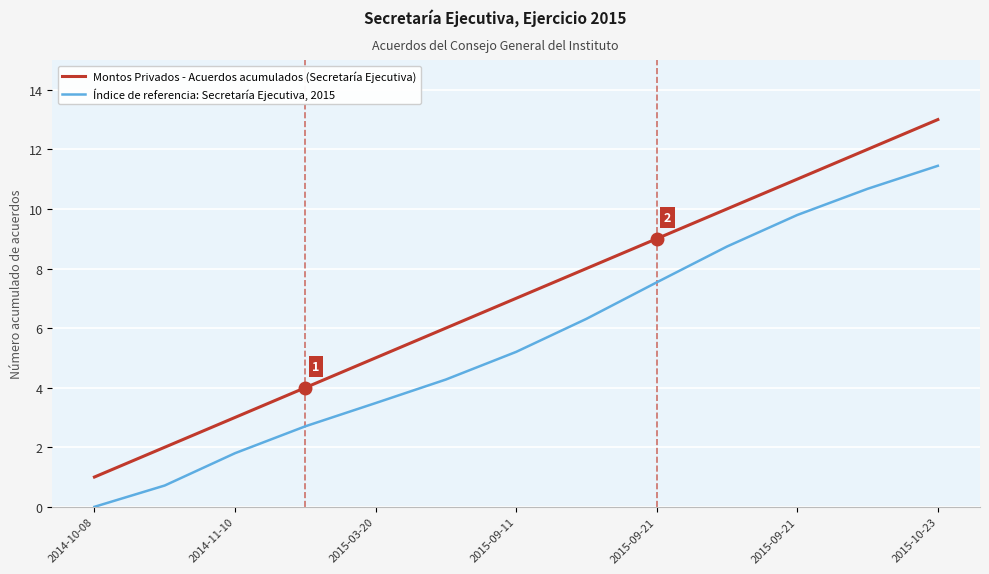

True or false: Índice de referencia: Secretaría Ejecutiva, 2015 and Montos Privados - Acuerdos acumulados (Secretaría Ejecutiva) cross at least once.

False